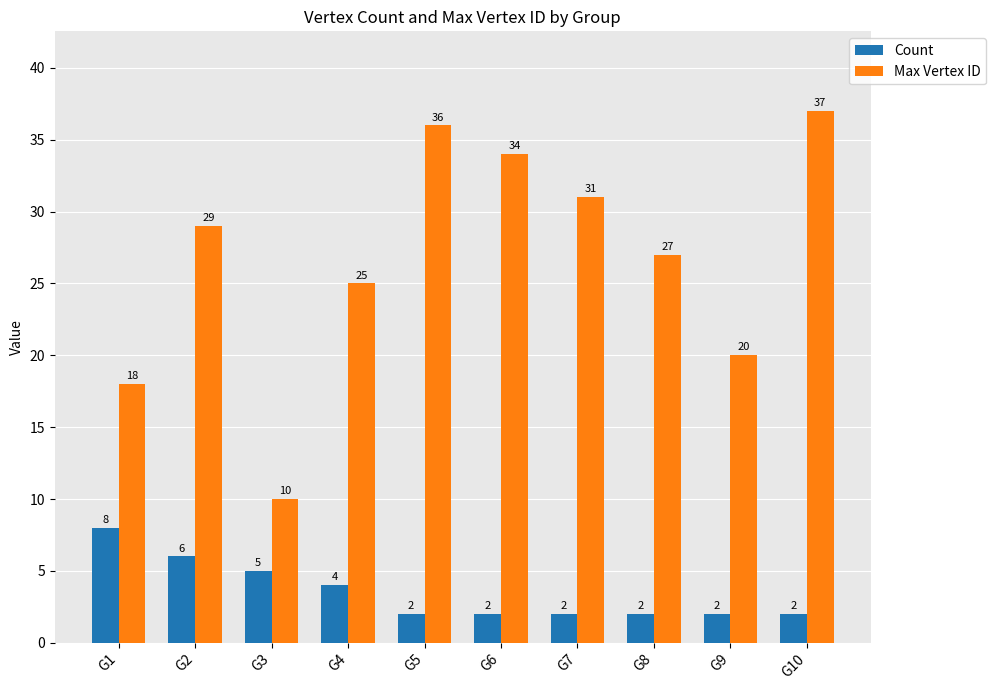

What is the difference between the Max Vertex ID values at G9 and G7?

11